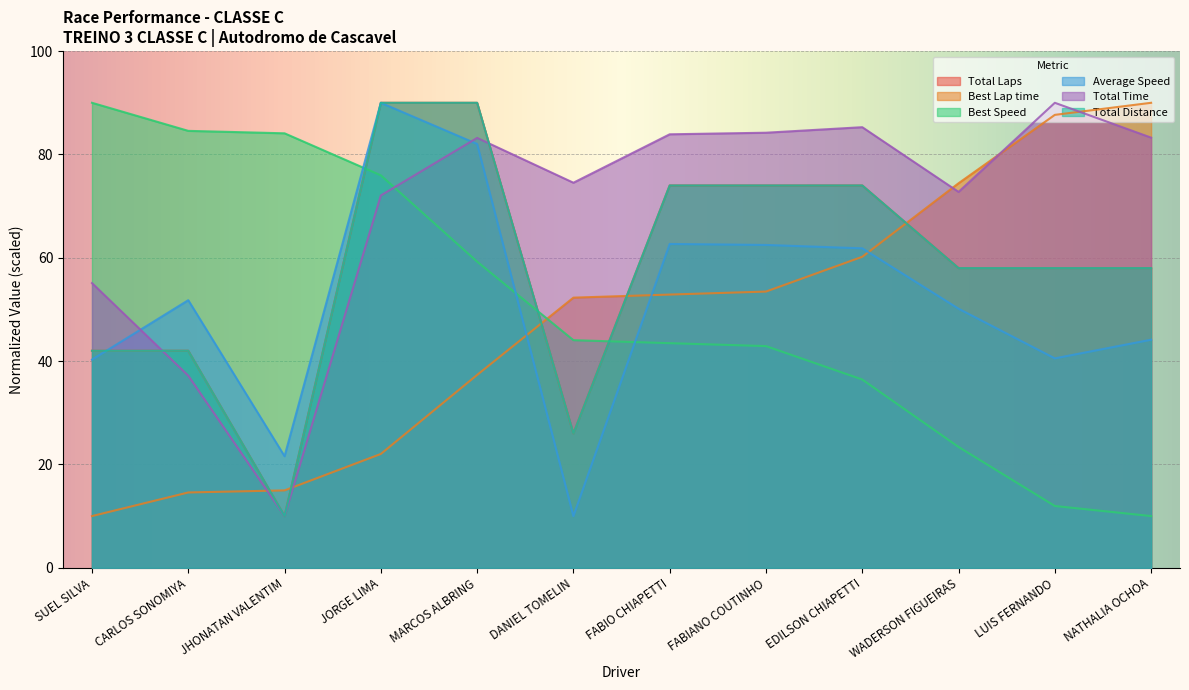

What is the smallest value displayed?

10.0